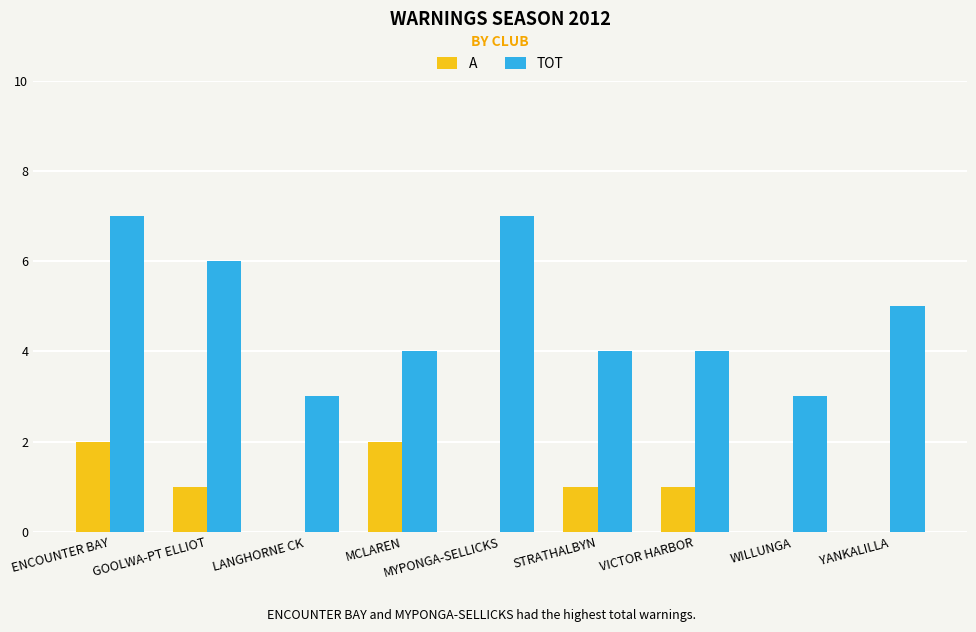

True or false: TOT has a value of 2 at WILLUNGA.

False